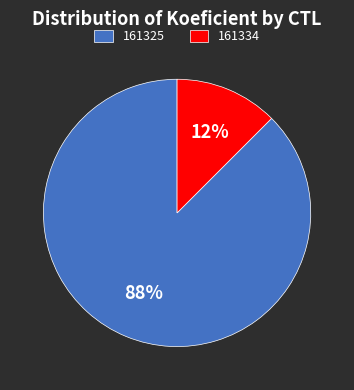

Which category accounts for the majority?

161325